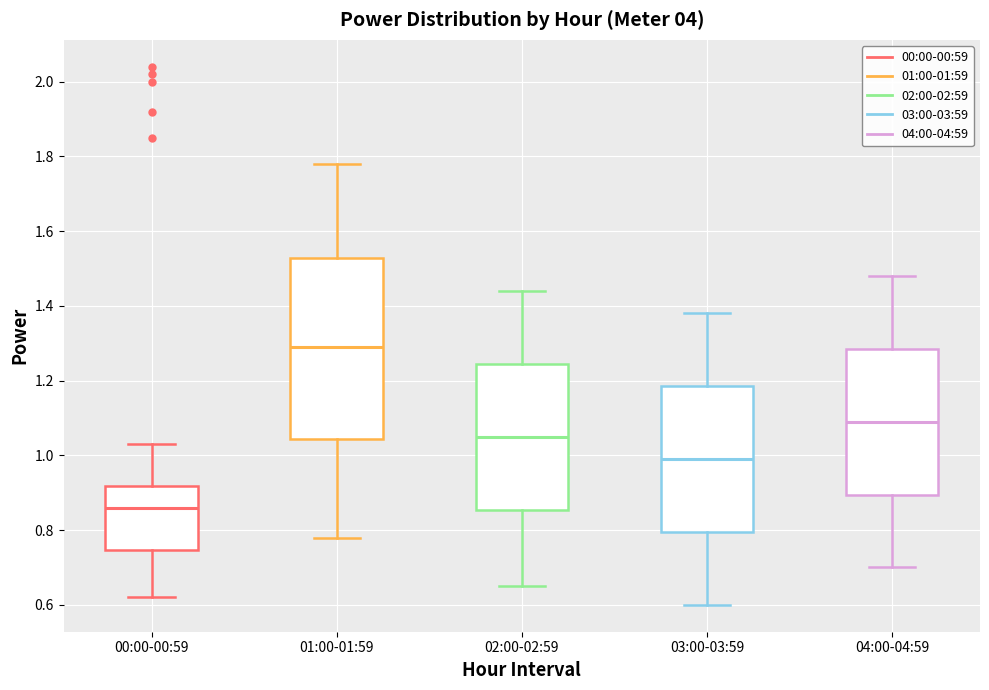

Reading left to right, transcribe this box plot: for each box, give where its median line is, the range the box spans, and where its two whiskers end, as read against the y-axis. The values are not printed on the chart, so give them approximately, as read against the axis.

00:00-00:59: median 0.86, box 0.74 to 0.92, whiskers 0.62 to 1.04
01:00-01:59: median 1.30, box 1.04 to 1.52, whiskers 0.78 to 1.78
02:00-02:59: median 1.06, box 0.86 to 1.24, whiskers 0.66 to 1.44
03:00-03:59: median 1.00, box 0.80 to 1.18, whiskers 0.60 to 1.38
04:00-04:59: median 1.10, box 0.90 to 1.28, whiskers 0.70 to 1.48